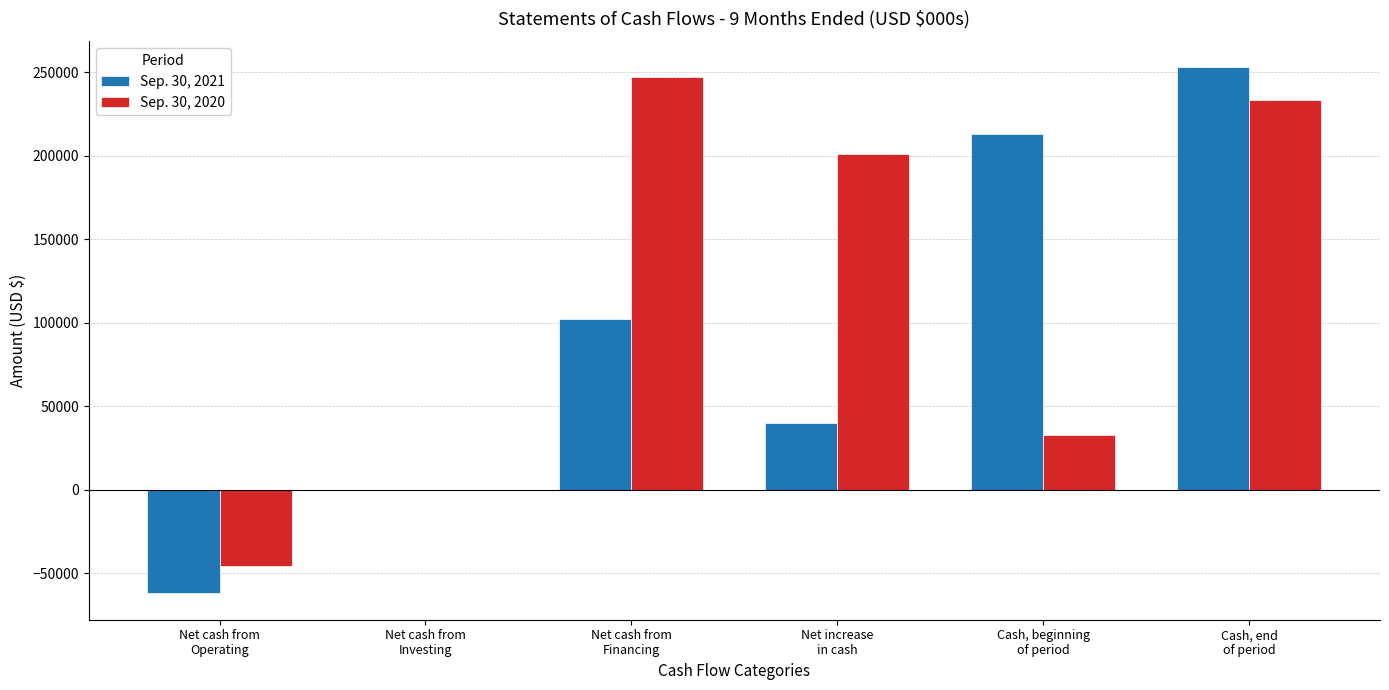

What is the greatest value displayed?

252912